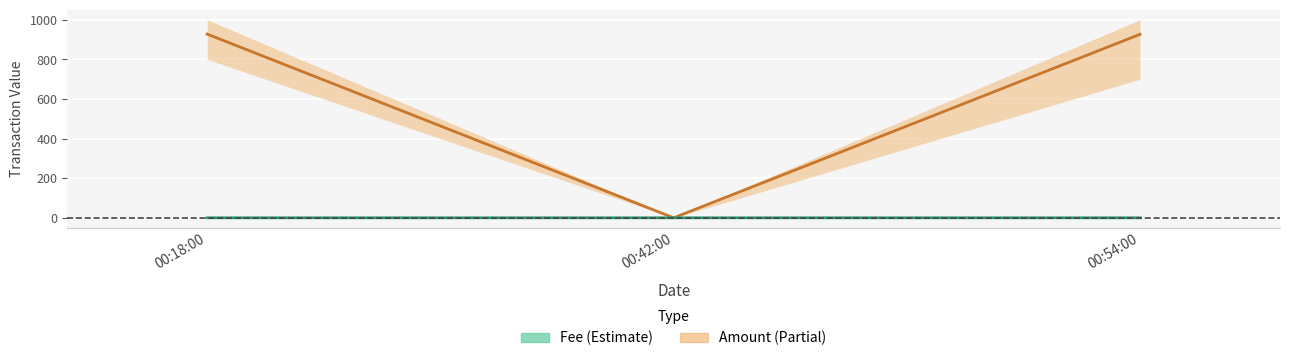

At which label does Amount reach its peak?

00:18:00